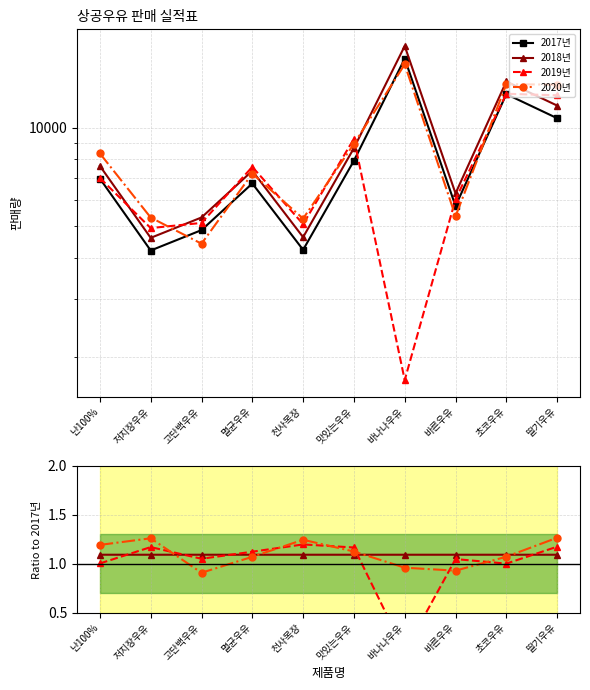

Reading right to left, list all the values displayed in this chart.

2017년: 딸기우유=10685.0	초코우유=12657.0	바른우유=5762.0	바나나우유=16241.0	맛있는우유=7924.0	천사목장=4235.0	멸균우유=6753.0	고단백우유=4865.0	저지장우유=4215.0	난100%=6990.0
2018년: 딸기우유=1.1	초코우유=1.1	바른우유=1.1	바나나우유=1.1	맛있는우유=1.1	천사목장=1.1	멸균우유=1.1	고단백우유=1.1	저지장우유=1.1	난100%=1.1
2019년: 딸기우유=1.2	초코우유=1.0	바른우유=1.0	바나나우유=0.1	맛있는우유=1.2	천사목장=1.2	멸균우유=1.1	고단백우유=1.1	저지장우유=1.2	난100%=1.0
2020년: 딸기우유=1.3	초코우유=1.1	바른우유=0.9	바나나우유=1.0	맛있는우유=1.1	천사목장=1.2	멸균우유=1.1	고단백우유=0.9	저지장우유=1.3	난100%=1.2